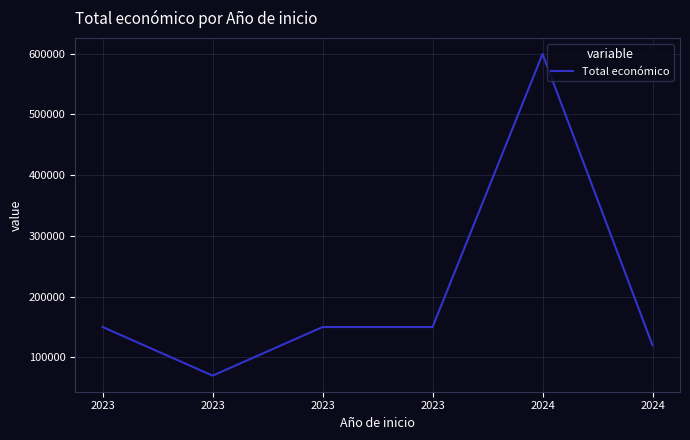

What is the ratio of the value at 2023 to the value at 2023?

2.1